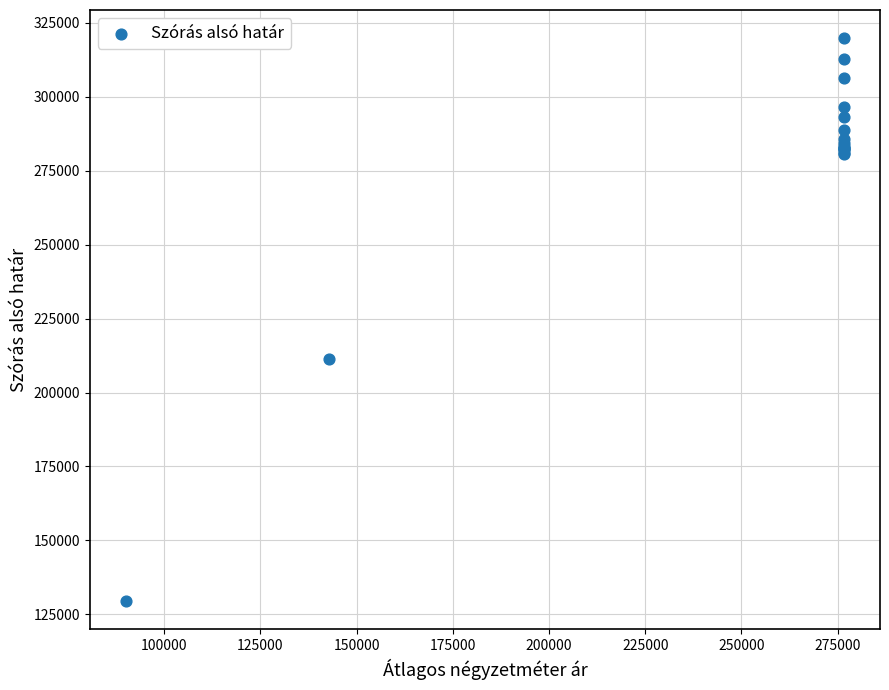

What Y value in the scatter plot is closest to 224586?

211380